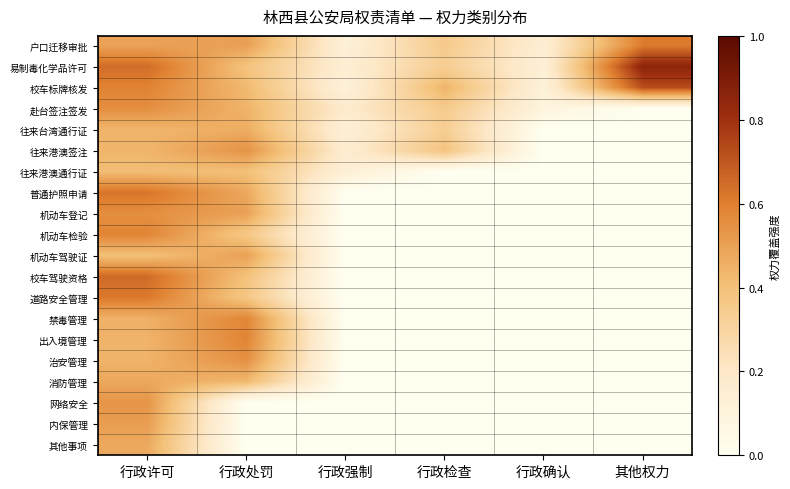

Which series has the largest total across all categories?

易制毒化学品许可